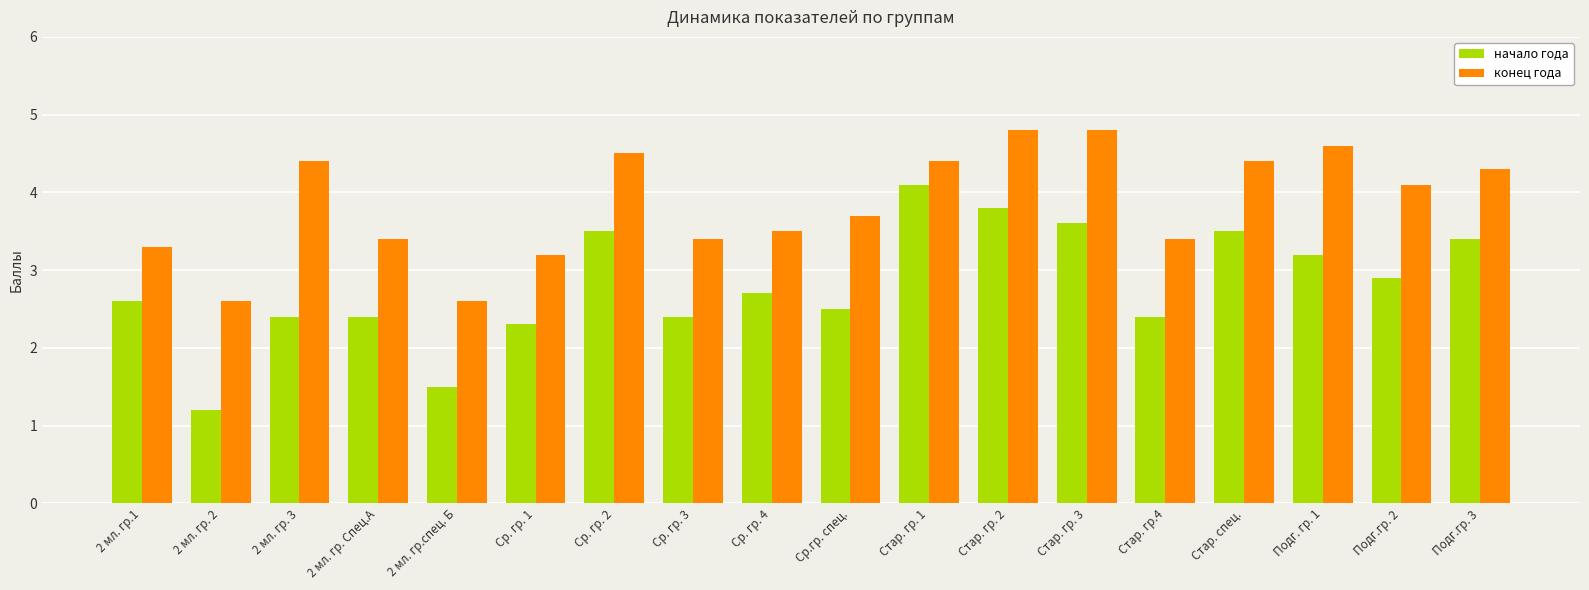

Reading right to left, transcribe all the data shown in this chart.

начало года: Подг.гр. 3=3.4	Подг.гр. 2=2.9	Подг. гр. 1=3.2	Стар. спец.=3.5	Стар. гр.4=2.4	Стар. гр. 3=3.6	Стар. гр. 2=3.8	Стар. гр. 1=4.1	Ср.гр. спец.=2.5	Ср. гр. 4=2.7	Ср. гр. 3=2.4	Ср. гр. 2=3.5	Ср. гр. 1=2.3	2 мл. гр.спец. Б=1.5	2 мл. гр. Спец.А=2.4	2 мл. гр. 3=2.4	2 мл. гр. 2=1.2	2 мл. гр.1=2.6
конец года: Подг.гр. 3=4.3	Подг.гр. 2=4.1	Подг. гр. 1=4.6	Стар. спец.=4.4	Стар. гр.4=3.4	Стар. гр. 3=4.8	Стар. гр. 2=4.8	Стар. гр. 1=4.4	Ср.гр. спец.=3.7	Ср. гр. 4=3.5	Ср. гр. 3=3.4	Ср. гр. 2=4.5	Ср. гр. 1=3.2	2 мл. гр.спец. Б=2.6	2 мл. гр. Спец.А=3.4	2 мл. гр. 3=4.4	2 мл. гр. 2=2.6	2 мл. гр.1=3.3